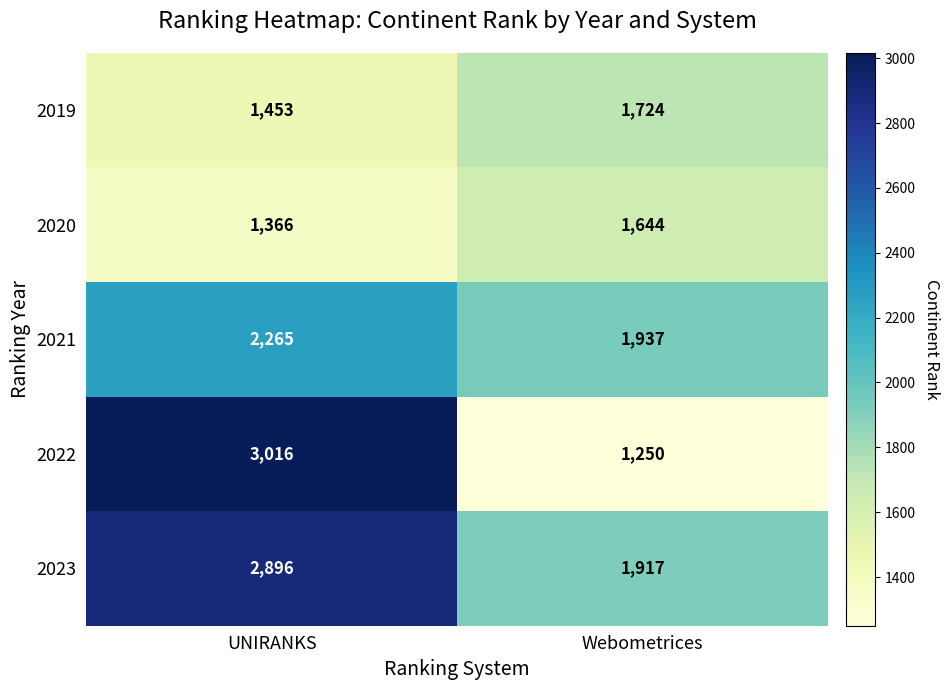

At which label does 2021 reach its peak?

UNIRANKS